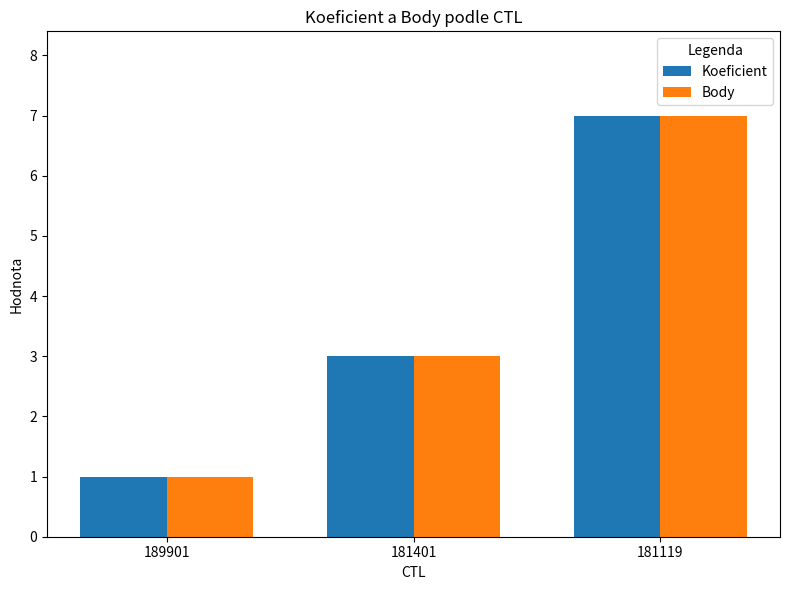

Count the number of categories in the chart.

3